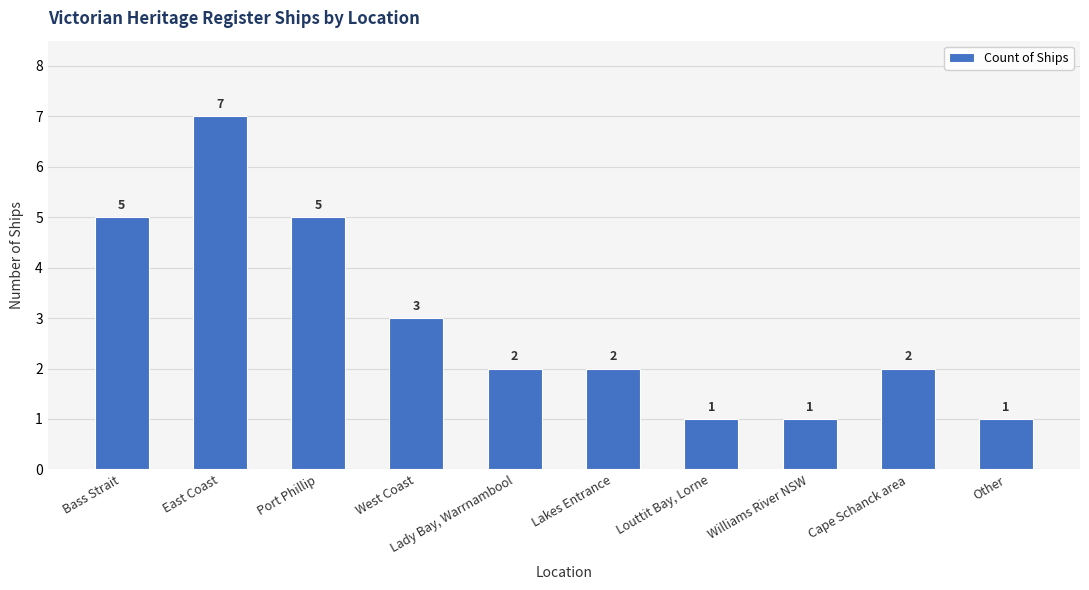

Between Lakes Entrance and Other, which is larger?

Lakes Entrance